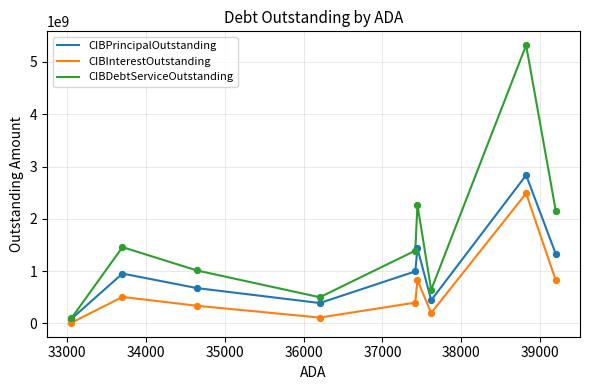

At how many categories does at least one series exceed 2001948486?

3